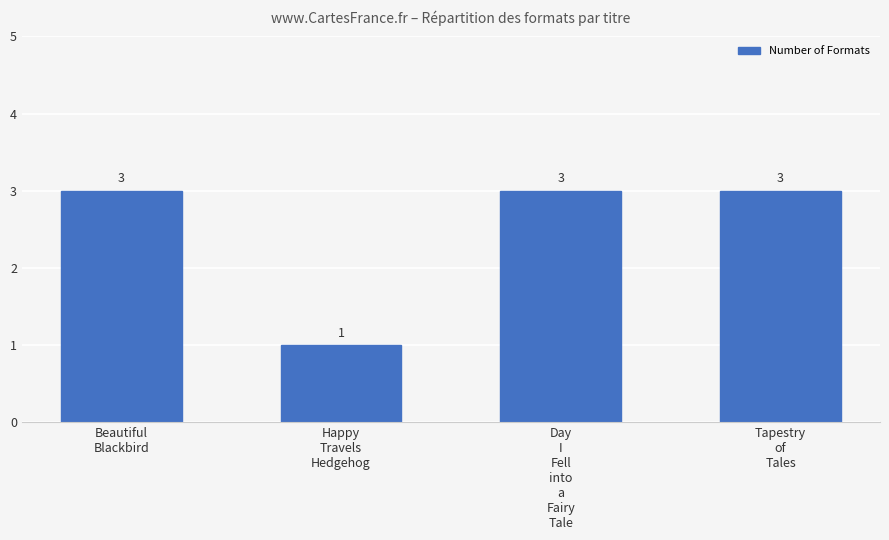

Reading right to left, list all the values displayed in this chart.

Tapestry
of
Tales=3	Day
I
Fell
into
a
Fairy
Tale=3	Happy
Travels
Hedgehog=1	Beautiful
Blackbird=3